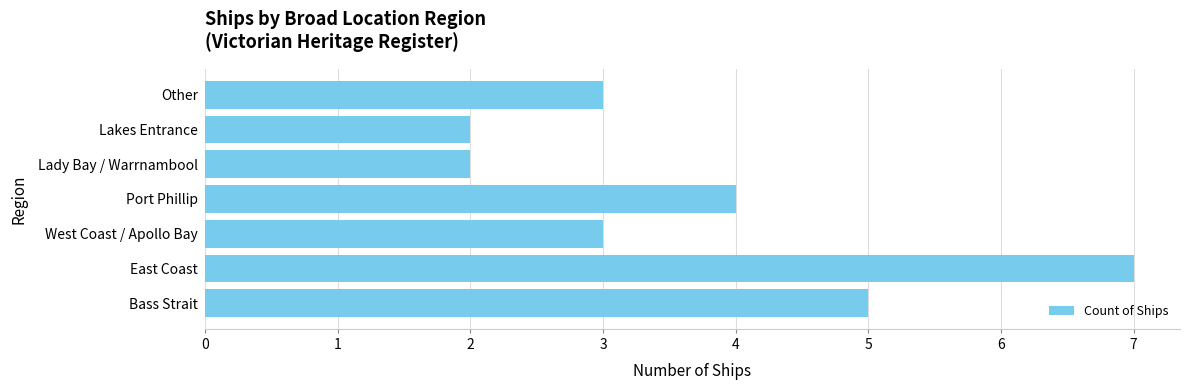

True or false: the data shows 1 at Lakes Entrance.

False